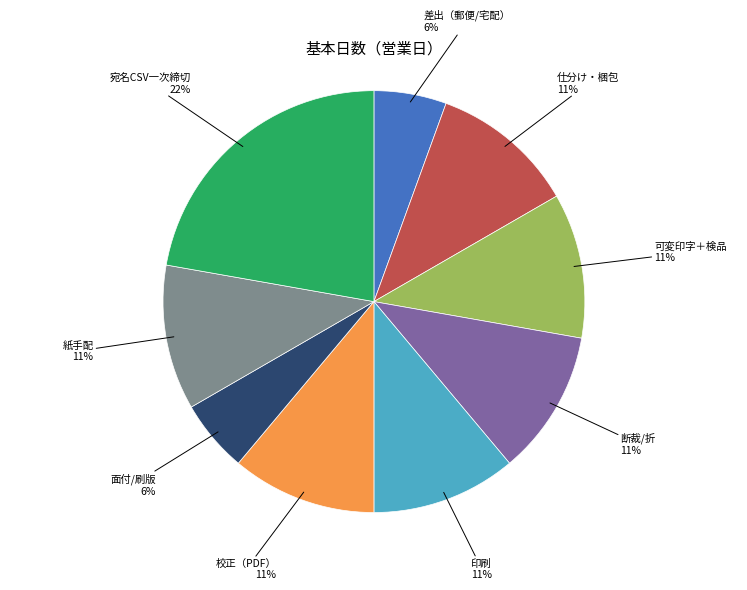

Does any single category account for the majority?

No